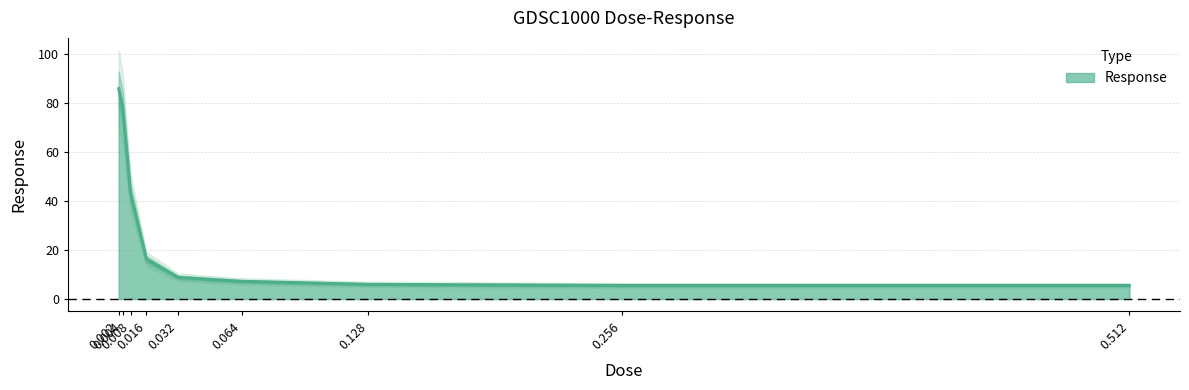

What value does the data have at 0.004?

78.4